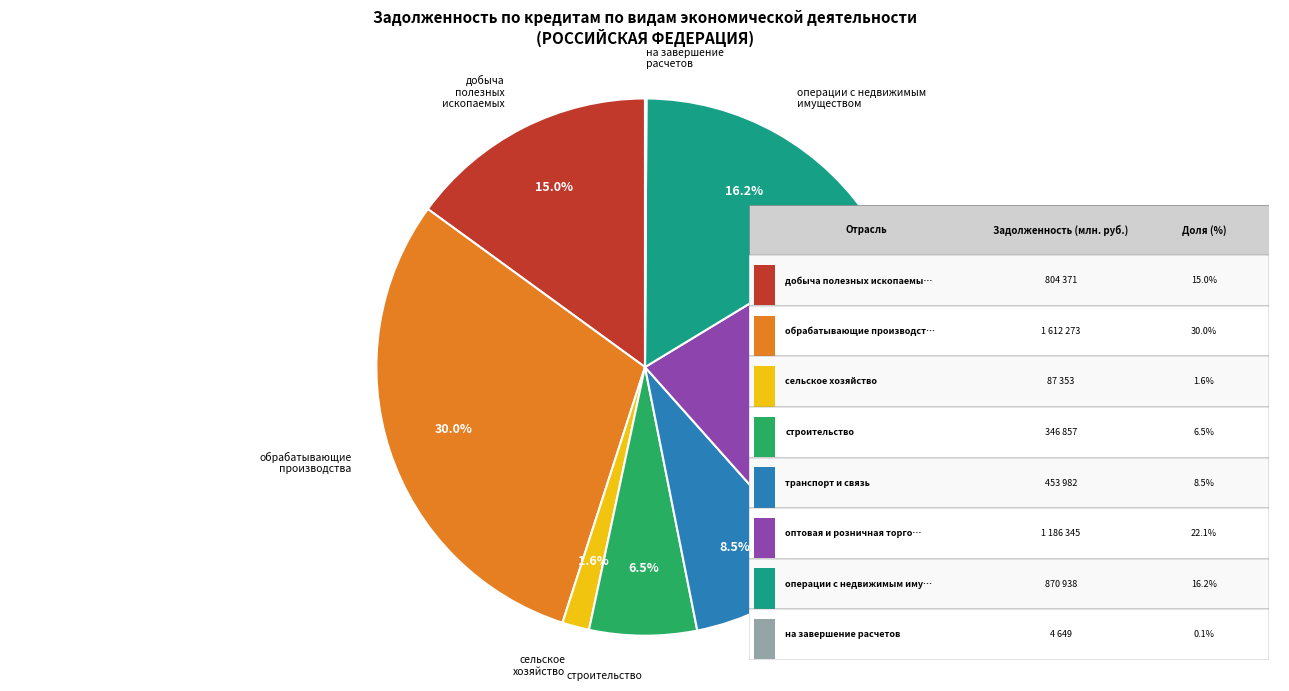

To the nearest percent, what is the difference between the largest and smallest slice percentages?

30%